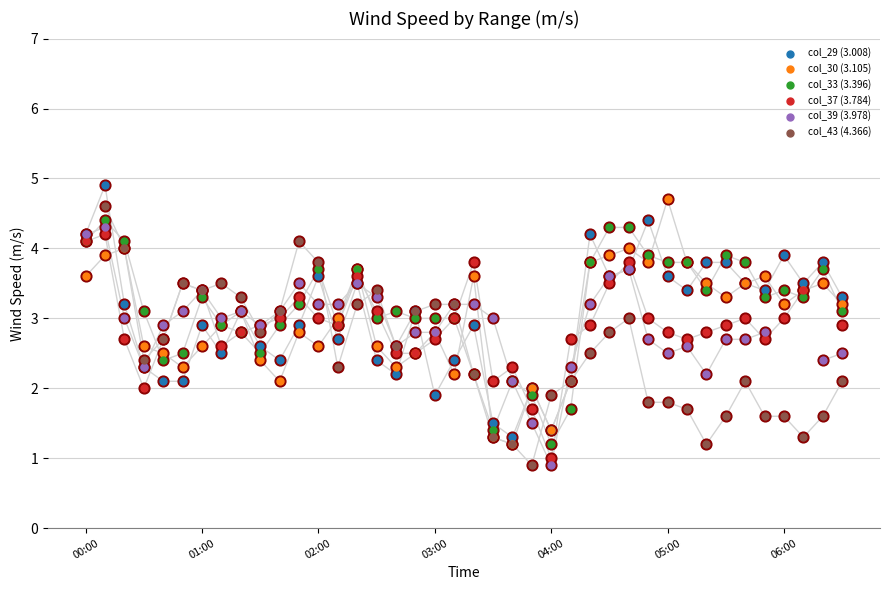

Is the value of col_29 (3.008) at 33 greater than the value of col_43 (4.366) at 37?

Yes